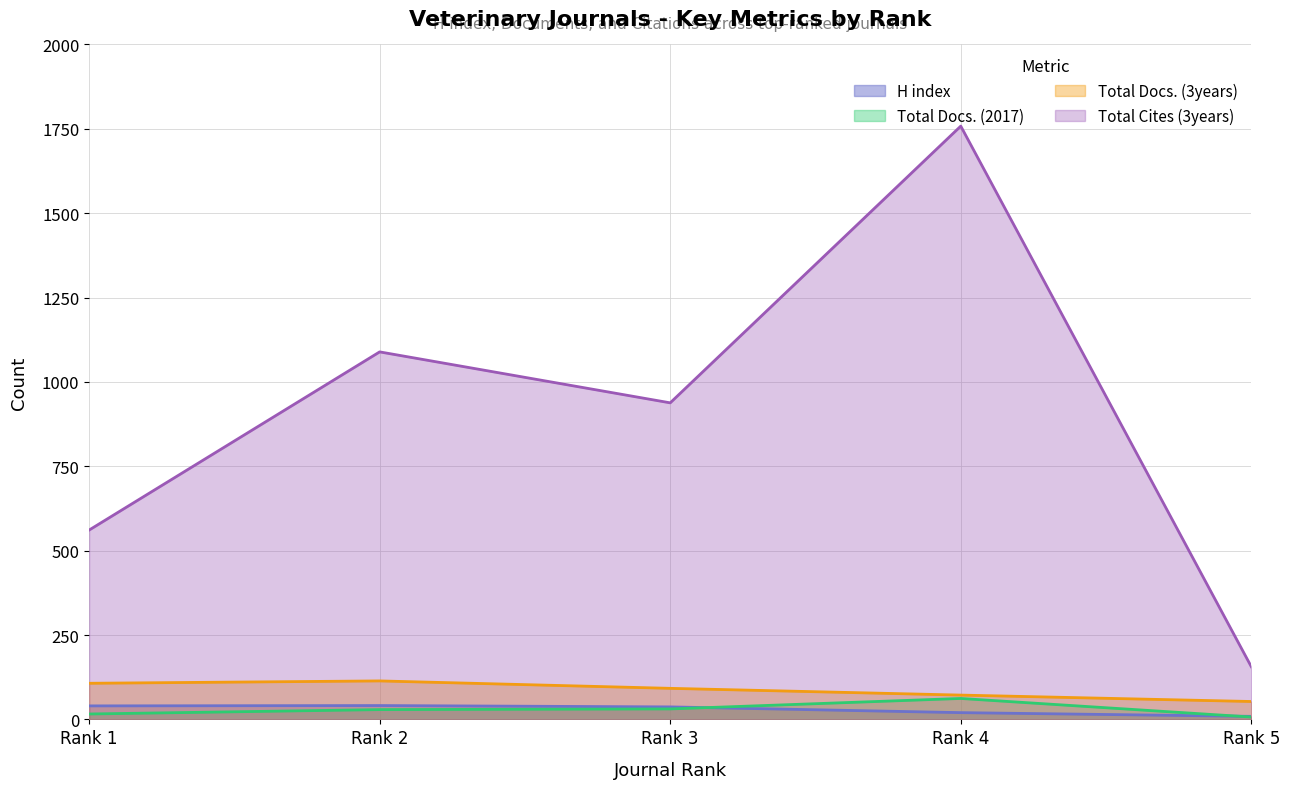

The Total Docs. (2017) series shows 96 at Rank 4. True or false?

False